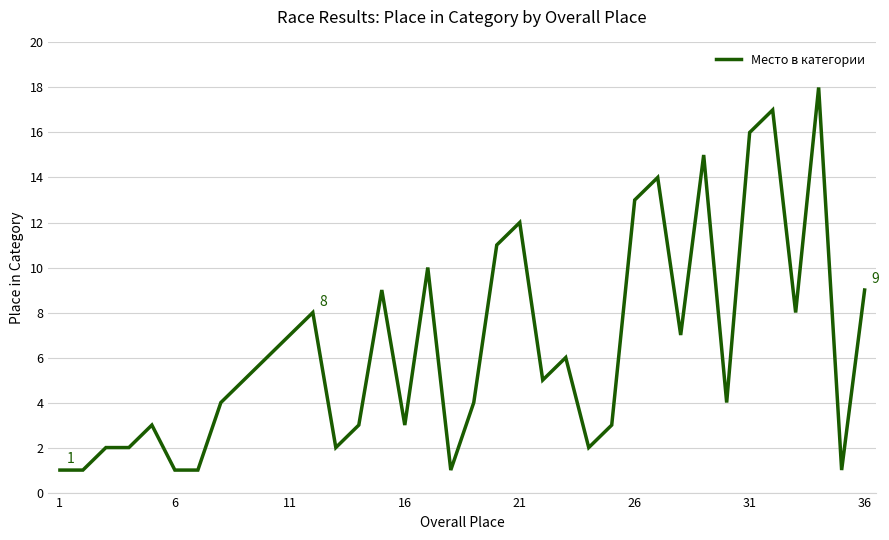

What is the difference between the maximum and minimum values?

17